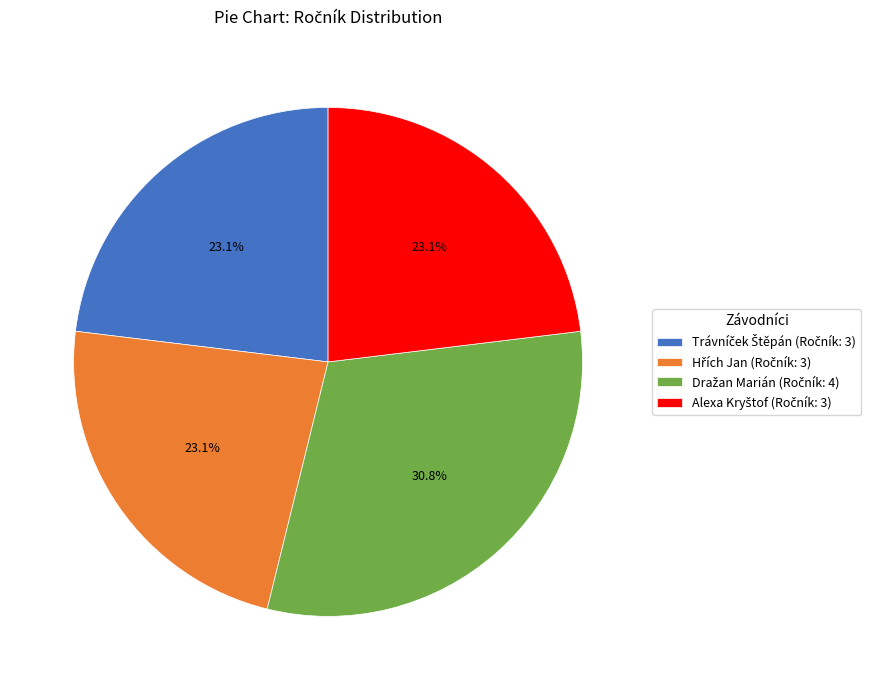

Does any single category account for the majority?

No